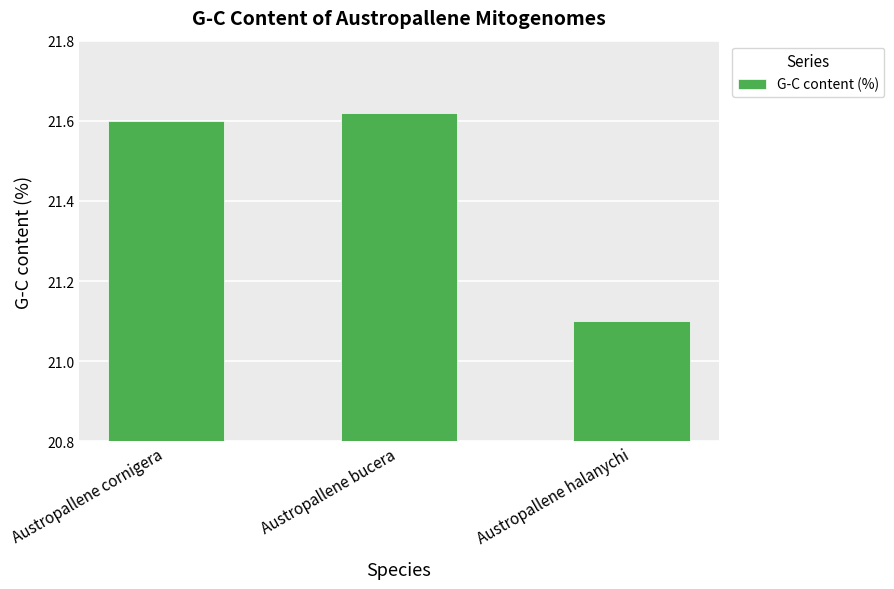

What is the average value?

21.4